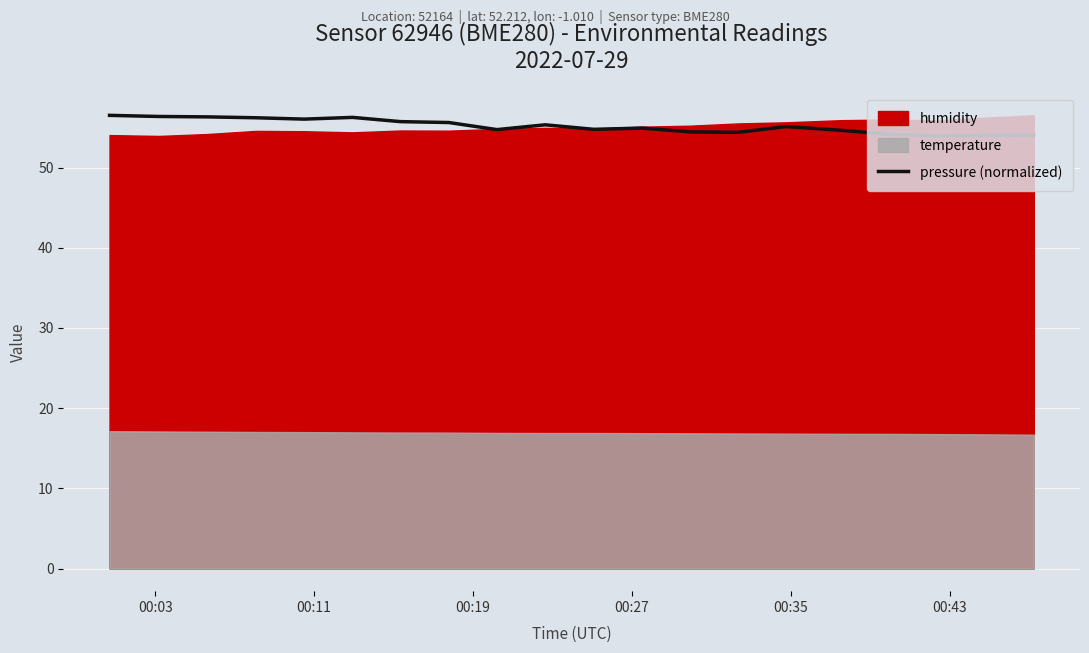

What is the highest value of the pressure (normalized) series?

56.5